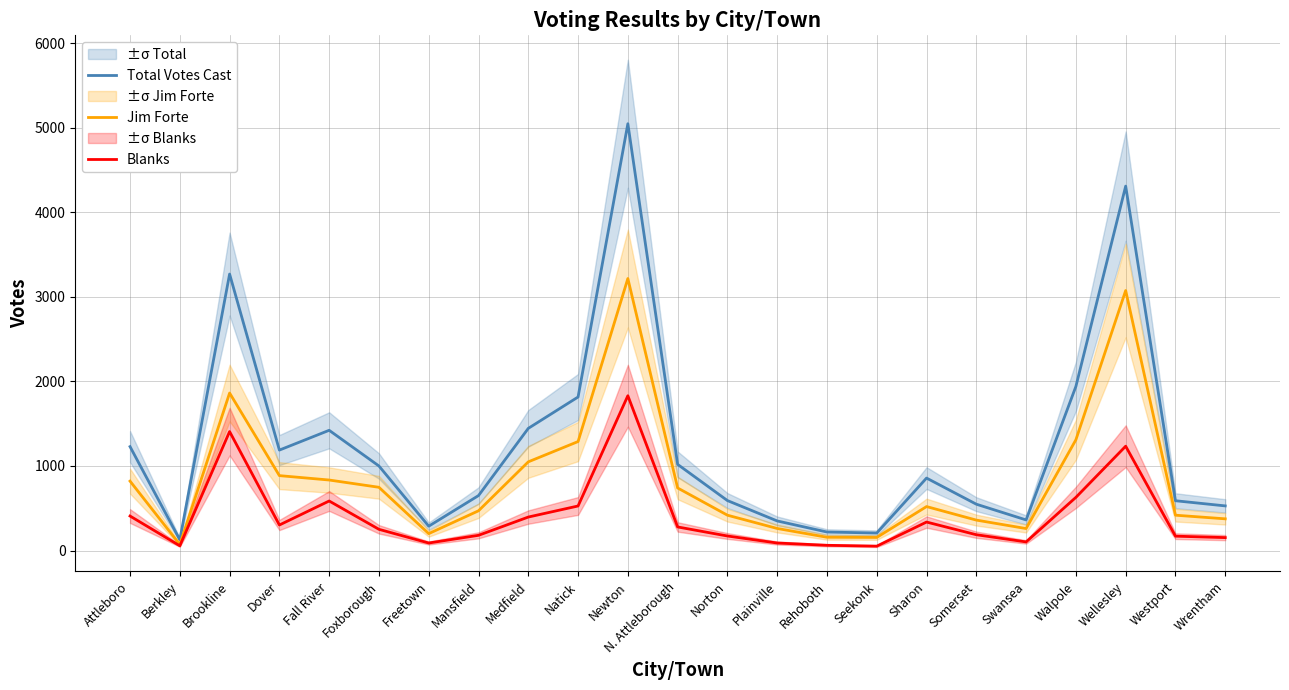

Reading left to right, transcribe all the data shown in this chart.

Total Votes Cast: 1229	127	3270	1188	1422	1000	288	650	1445	1816	5048	1019	591	350	219	207	857	548	362	1941	4310	589	528
Jim Forte: 821	71	1863	886	834	748	200	470	1049	1289	3217	740	418	261	157	155	520	360	260	1310	3075	418	375
Blanks: 408	56	1407	302	586	251	89	180	396	527	1831	279	172	89	62	52	337	187	102	629	1234	170	153